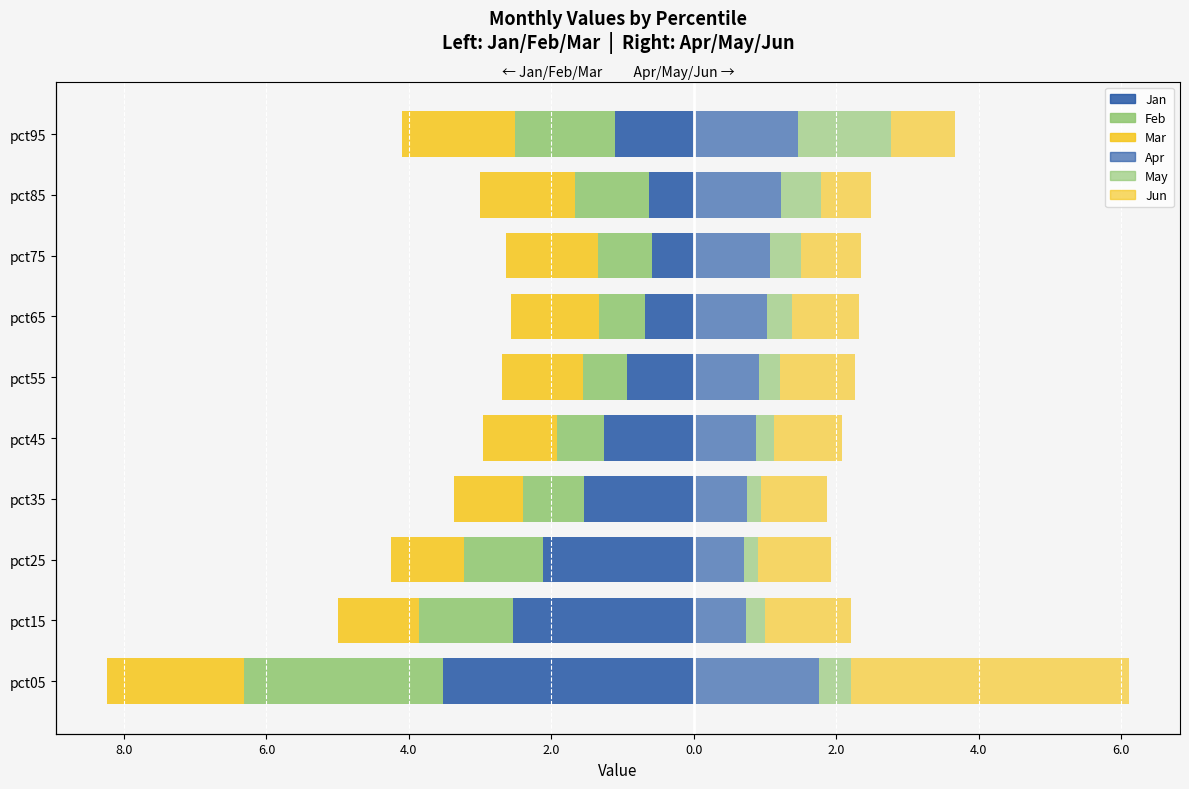

Reading left to right, what are all the values shown in this chart?

Jan: -3.5	-2.5	-2.1	-1.5	-1.3	-0.9	-0.7	-0.6	-0.6	-1.1
Feb (L): -2.8	-1.3	-1.1	-0.9	-0.7	-0.6	-0.7	-0.8	-1.0	-1.4
Mar (L): -1.9	-1.1	-1.0	-1.0	-1.0	-1.1	-1.2	-1.3	-1.3	-1.6
Apr: 1.8	0.7	0.7	0.7	0.9	0.9	1.0	1.1	1.2	1.5
May (R): 0.4	0.3	0.2	0.2	0.3	0.3	0.4	0.4	0.6	1.3
Jun (R): 3.9	1.2	1.0	0.9	1.0	1.1	0.9	0.9	0.7	0.9